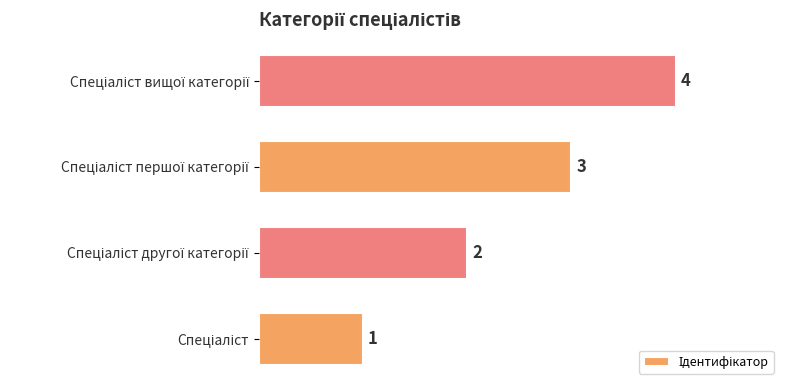

What is the difference between the maximum and minimum values?

3